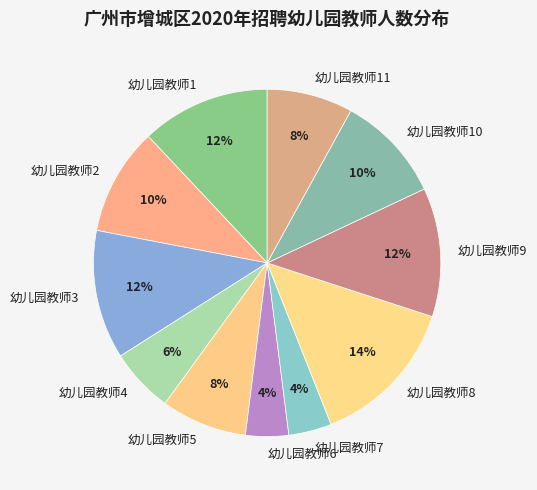

Is the sum of 幼儿园教师8 and 幼儿园教师7 greater than half?

No